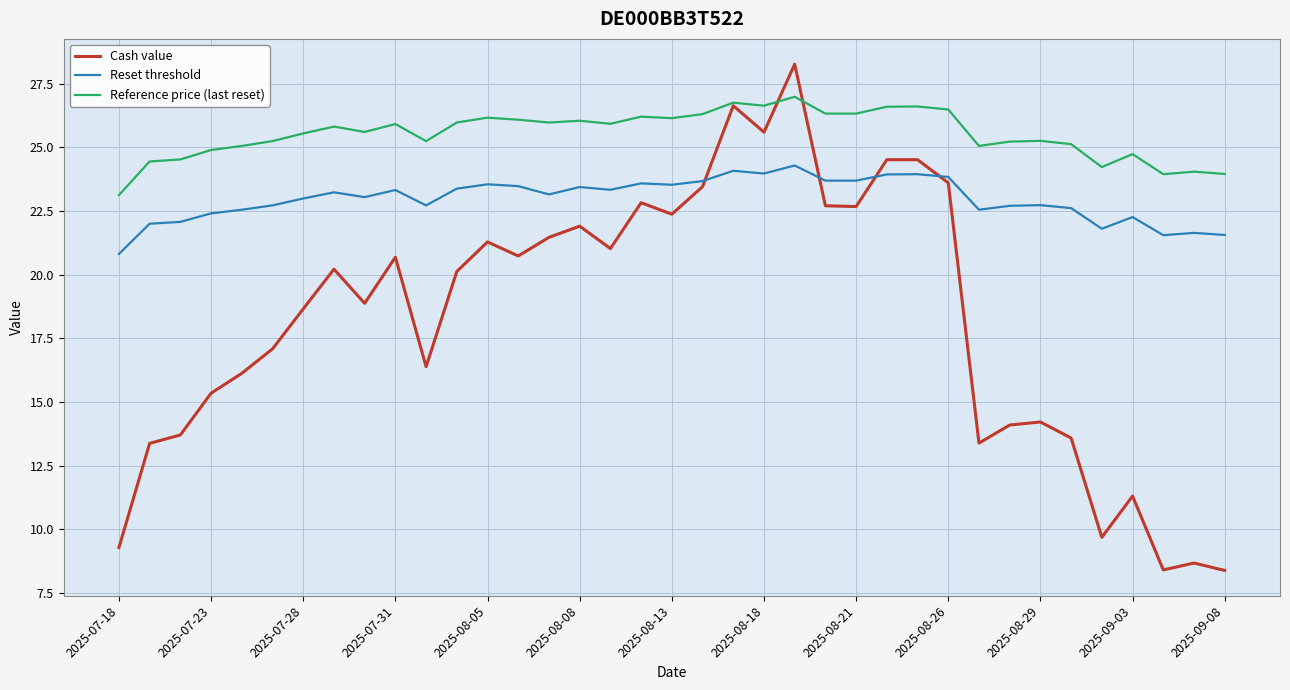

Which series has the widest spread of values?

Cash value